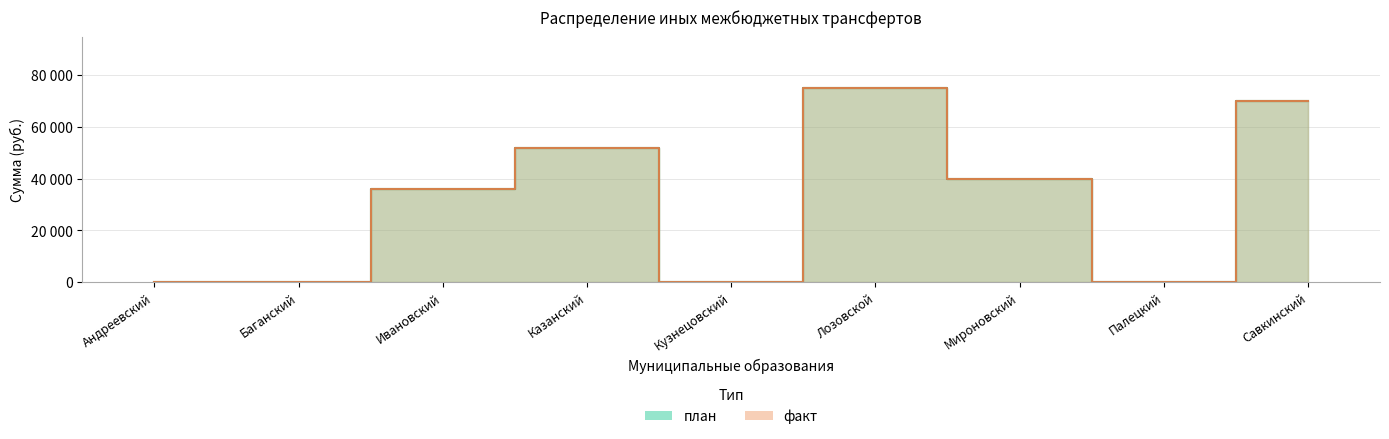

How many positive values does the план series have?

5